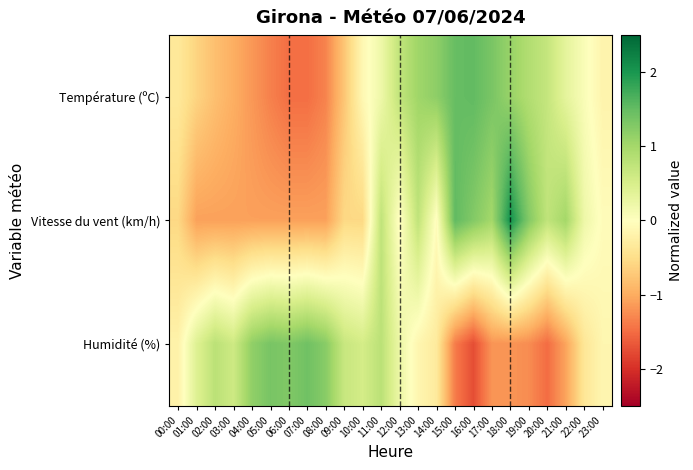

Reading left to right, transcribe all the data shown in this chart.

Température (ºC): 00:00=-0.4	01:00=-0.6	02:00=-0.8	03:00=-1.0	04:00=-1.2	05:00=-1.3	06:00=-1.5	07:00=-1.5	08:00=-1.3	09:00=-0.8	10:00=-0.1	11:00=0.2	12:00=0.7	13:00=1.0	14:00=1.2	15:00=1.5	16:00=1.5	17:00=1.3	18:00=1.1	19:00=0.9	20:00=0.7	21:00=0.3	22:00=0.1	23:00=-0.2
Vitesse du vent (km/h): 00:00=-0.6	01:00=-1.1	02:00=-1.1	03:00=-1.1	04:00=-1.1	05:00=-1.1	06:00=-1.1	07:00=-1.1	08:00=-1.1	09:00=-0.6	10:00=-0.6	11:00=0.7	12:00=-0.0	13:00=0.7	14:00=-0.0	15:00=1.5	16:00=1.3	17:00=1.0	18:00=2.1	19:00=1.3	20:00=0.7	21:00=1.0	22:00=0.2	23:00=-0.0
Humidité (%): 00:00=-0.2	01:00=0.4	02:00=0.8	03:00=0.6	04:00=1.2	05:00=1.4	06:00=1.3	07:00=1.4	08:00=1.2	09:00=0.7	10:00=0.5	11:00=0.8	12:00=0.2	13:00=-0.1	14:00=-0.3	15:00=-1.4	16:00=-1.7	17:00=-1.2	18:00=-1.2	19:00=-1.3	20:00=-1.5	21:00=-1.1	22:00=-0.4	23:00=-0.1